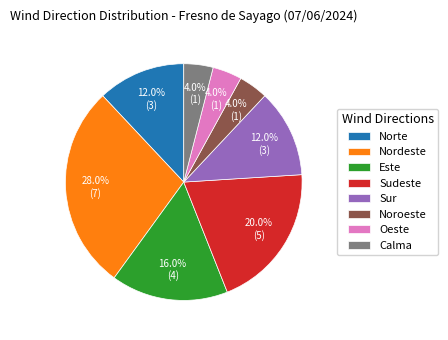

To the nearest percent, what percentage of the pie is Sudeste?

20%